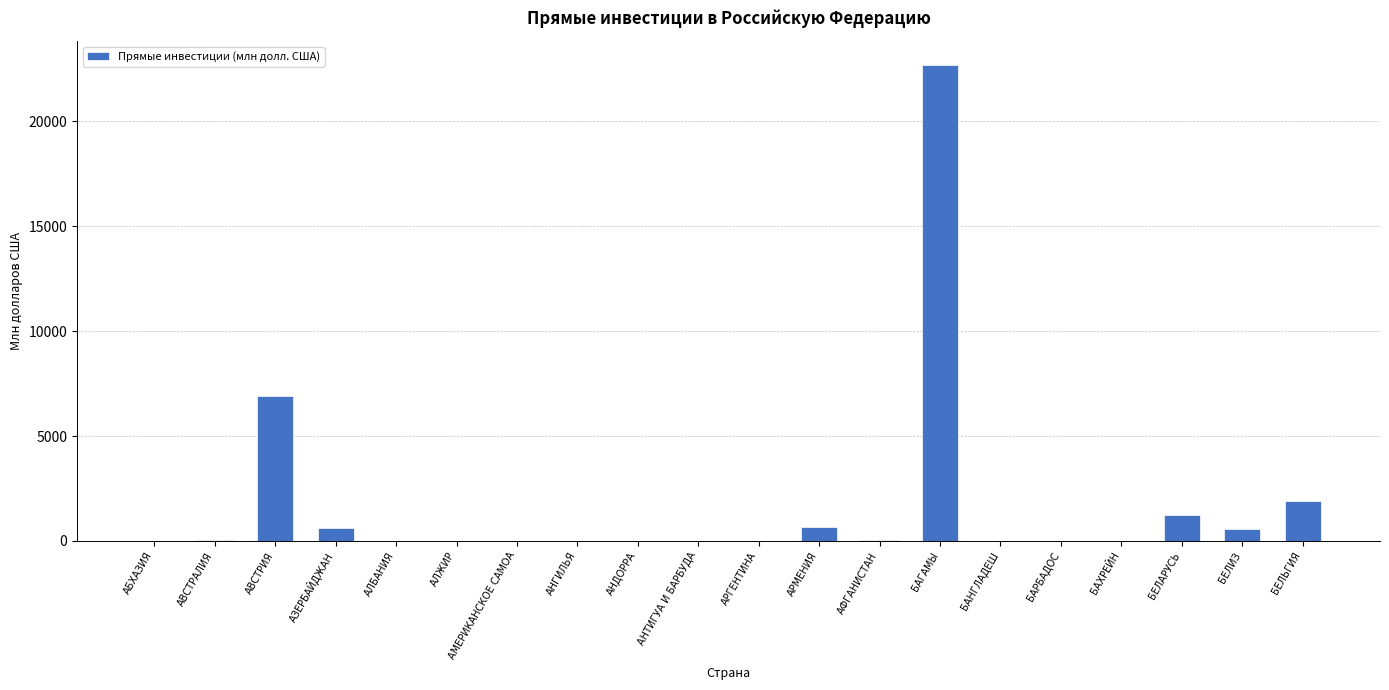

What is the sum of all values?

34746.0